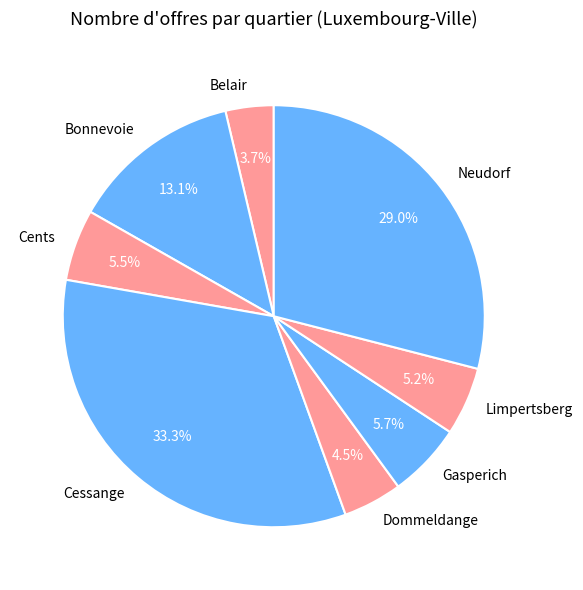

What is the largest slice in the pie chart?

Cessange